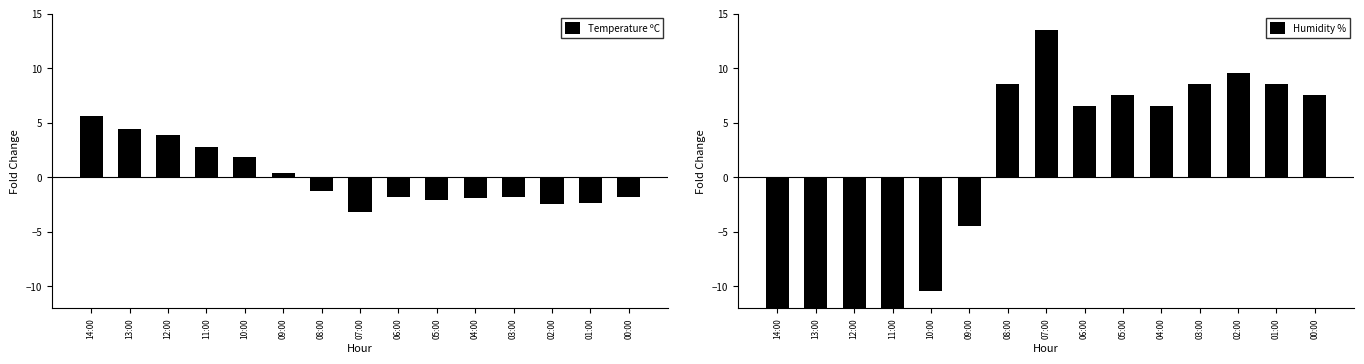

Between 04:00 and 01:00, which series saw the biggest shift?

Humidity %